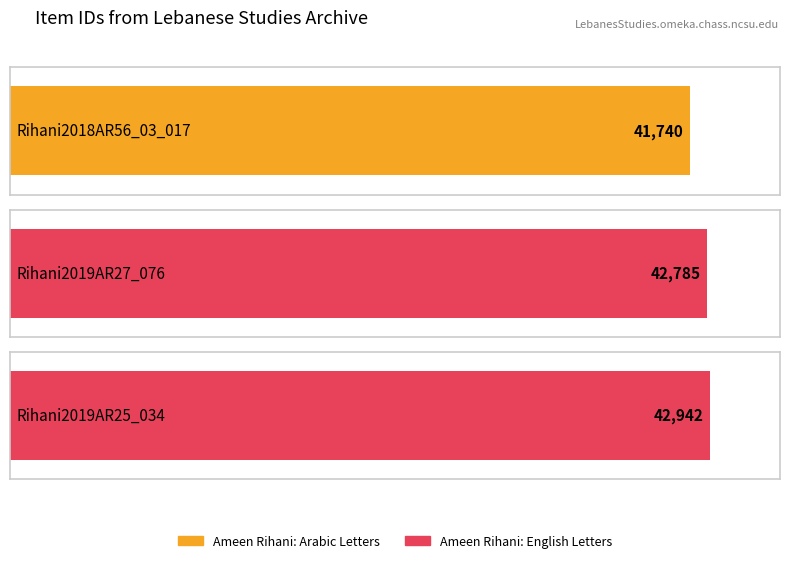

What is the change in value from Rihani2018AR56_03_017 to Rihani2019AR27_076?

+1045